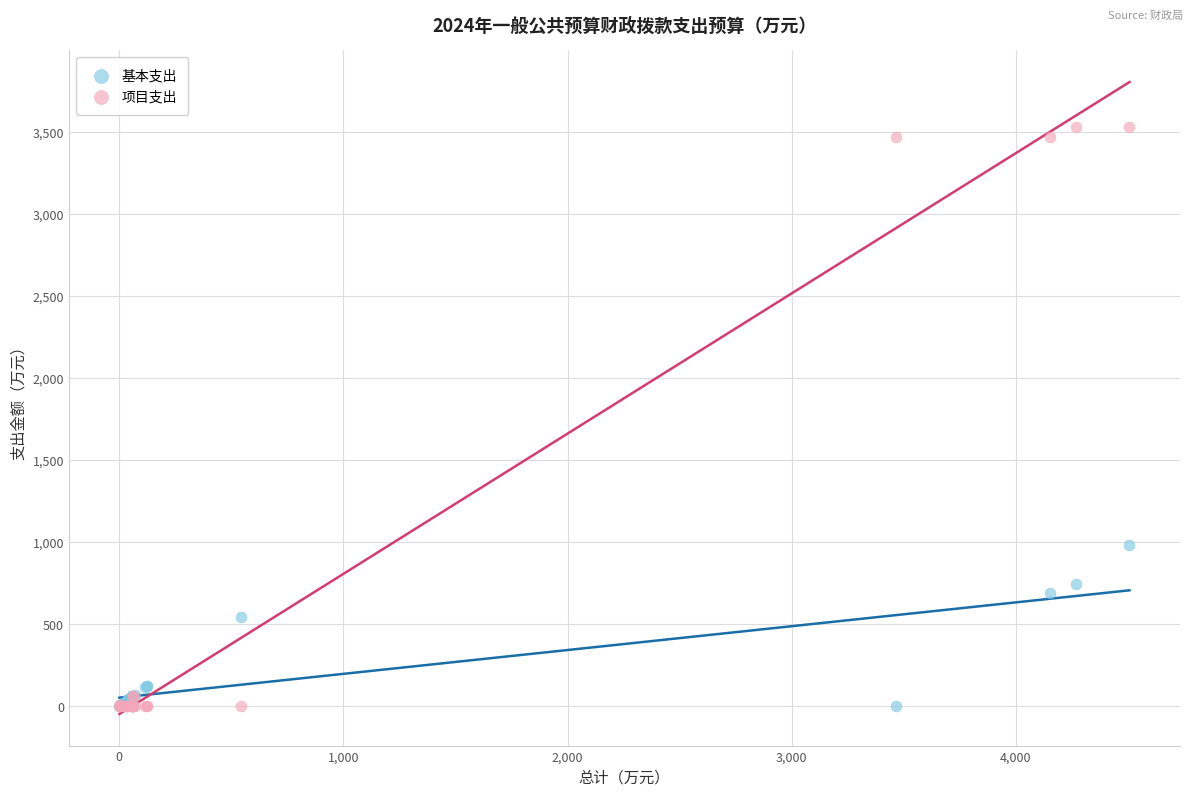

What are all the series names shown in the legend?

基本支出, 项目支出